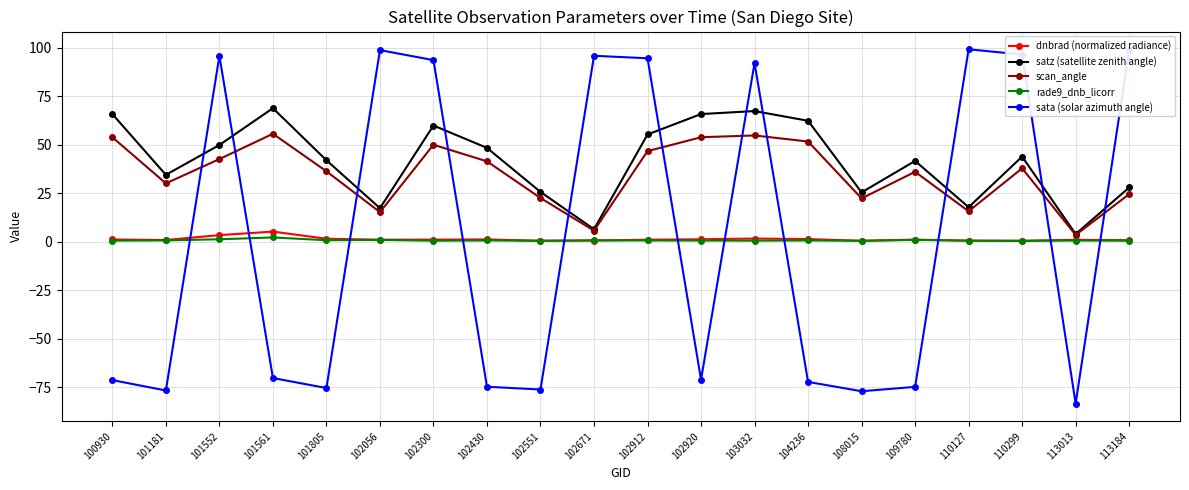

True or false: rade9_dnb_licorr and scan_angle cross at least once.

False